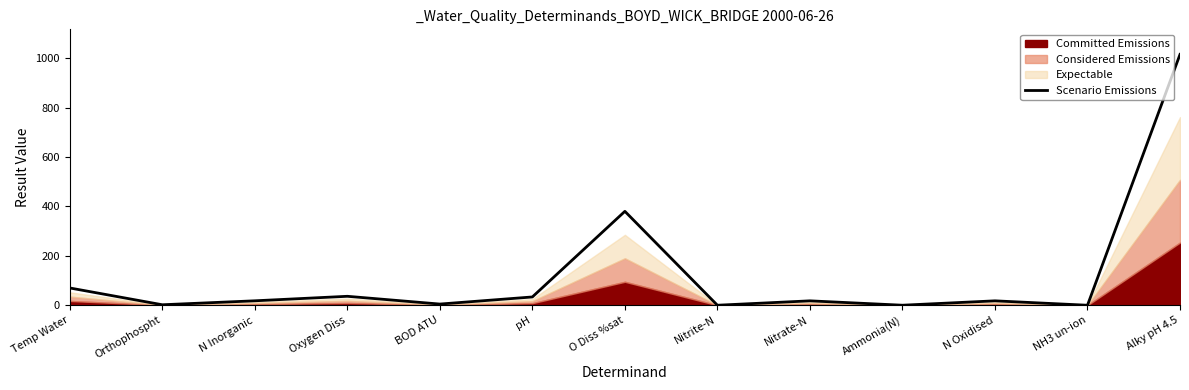

Between N Oxidised and N Inorganic, which is larger?

N Inorganic